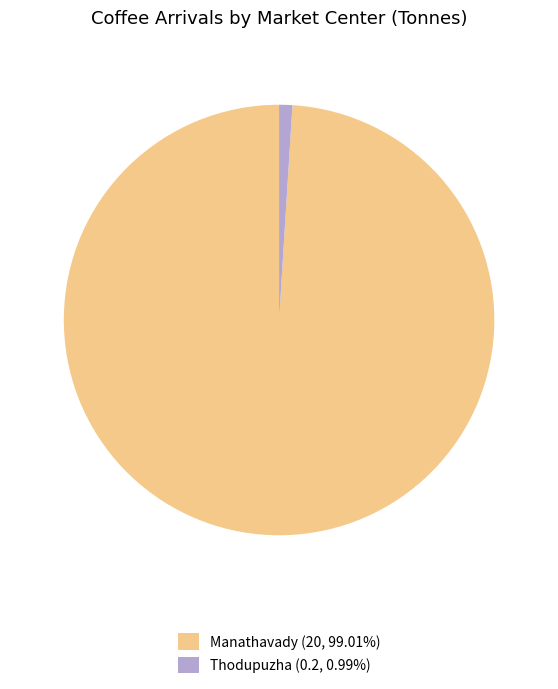

What is the smallest slice in the pie chart?

Thodupuzha